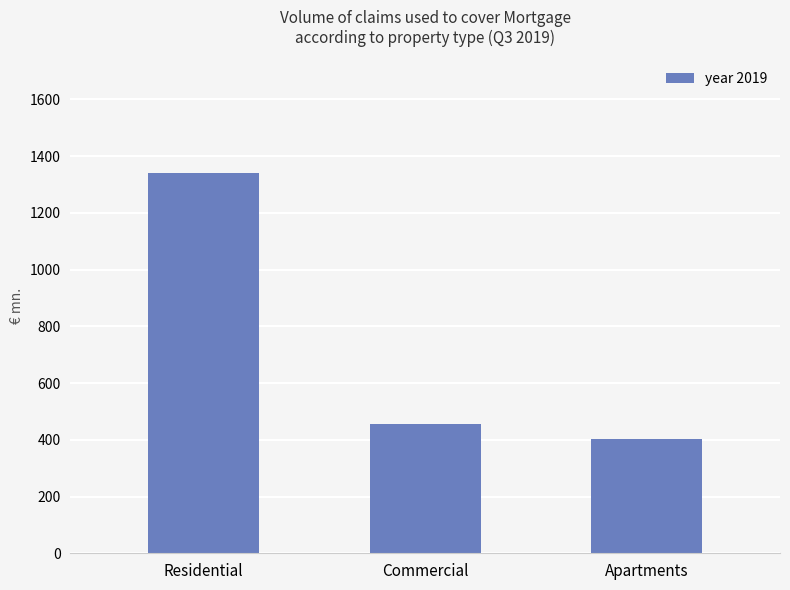

What is the maximum value shown in the chart?

1338.6